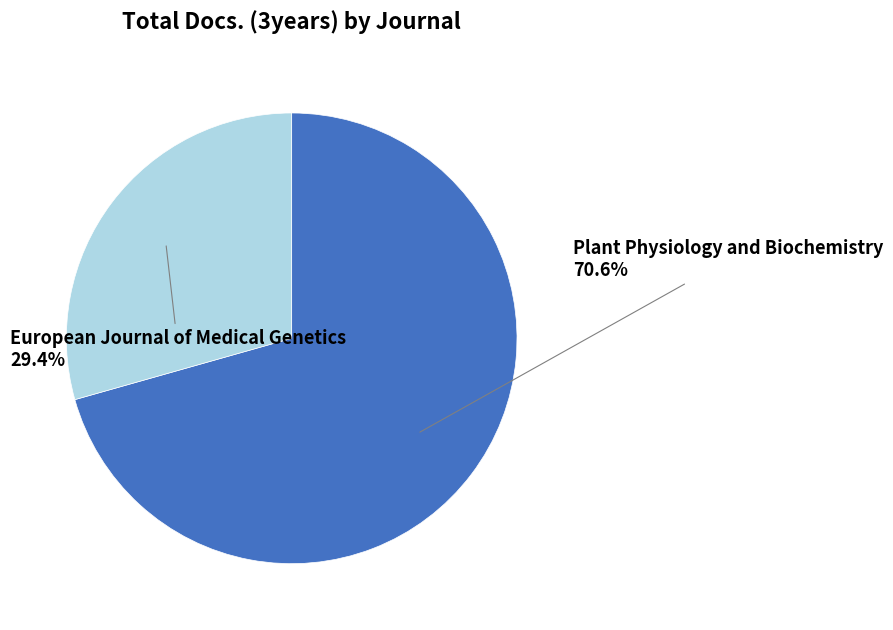

Is there a majority slice in this chart?

Yes